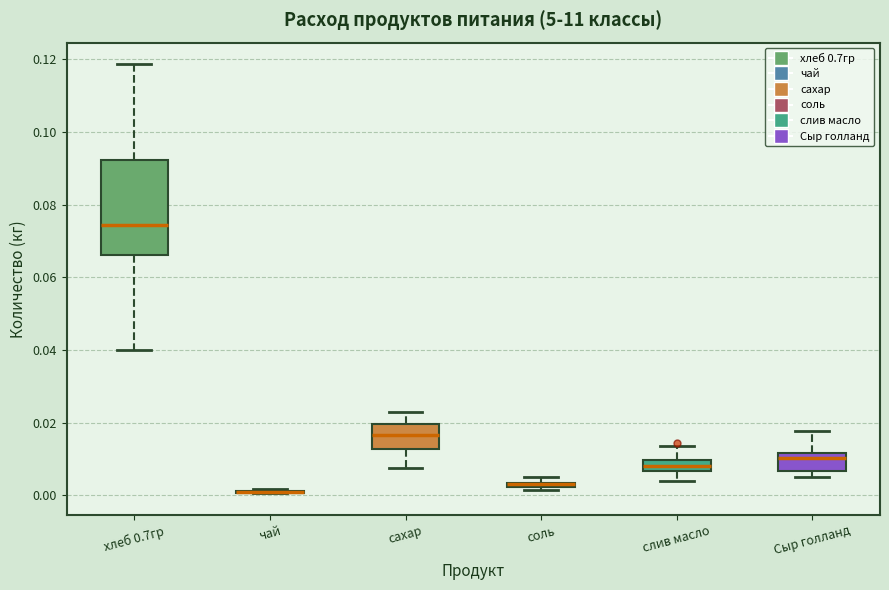

Which box is the tallest, from its lower edge to its upper edge?

хлеб 0.7гр